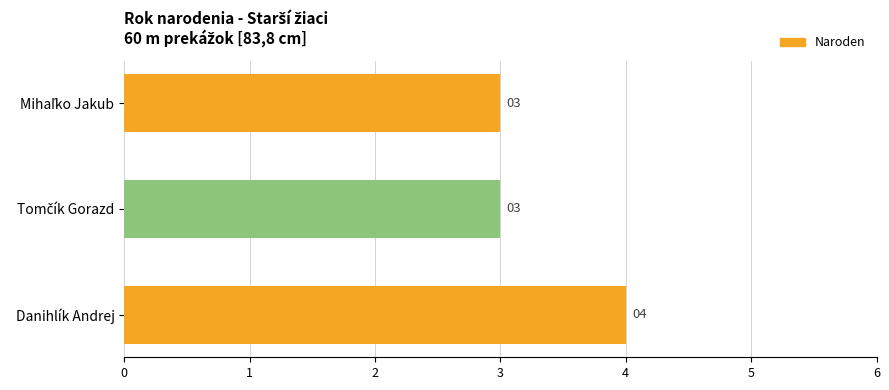

What is the minimum value shown in the chart?

3